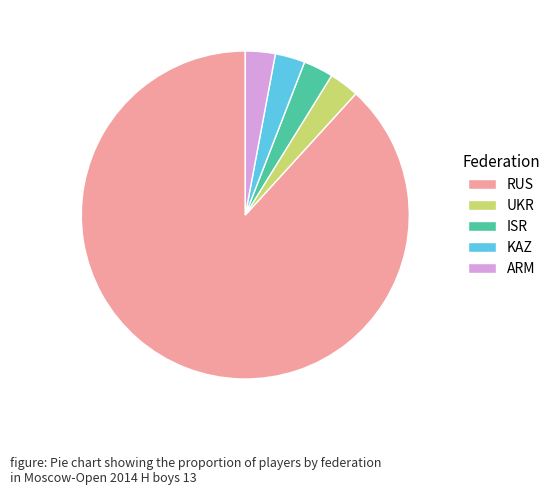

The ISR slice represents 3% of the pie. True or false?

True